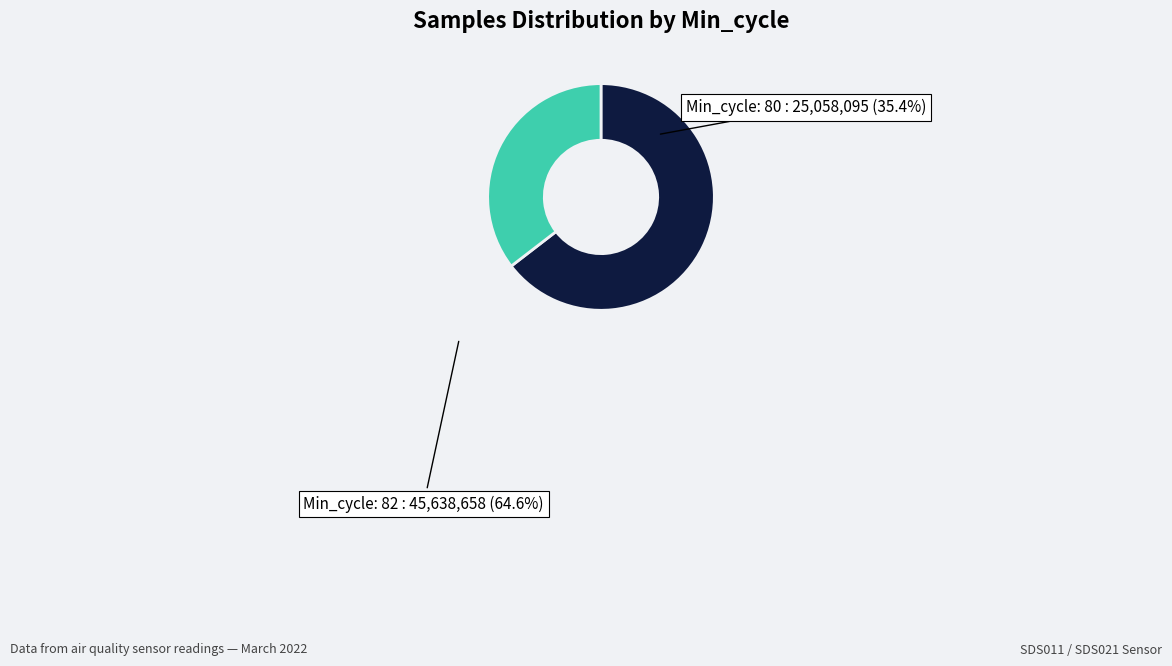

The Min_cycle: 80 slice represents 35% of the pie. True or false?

True